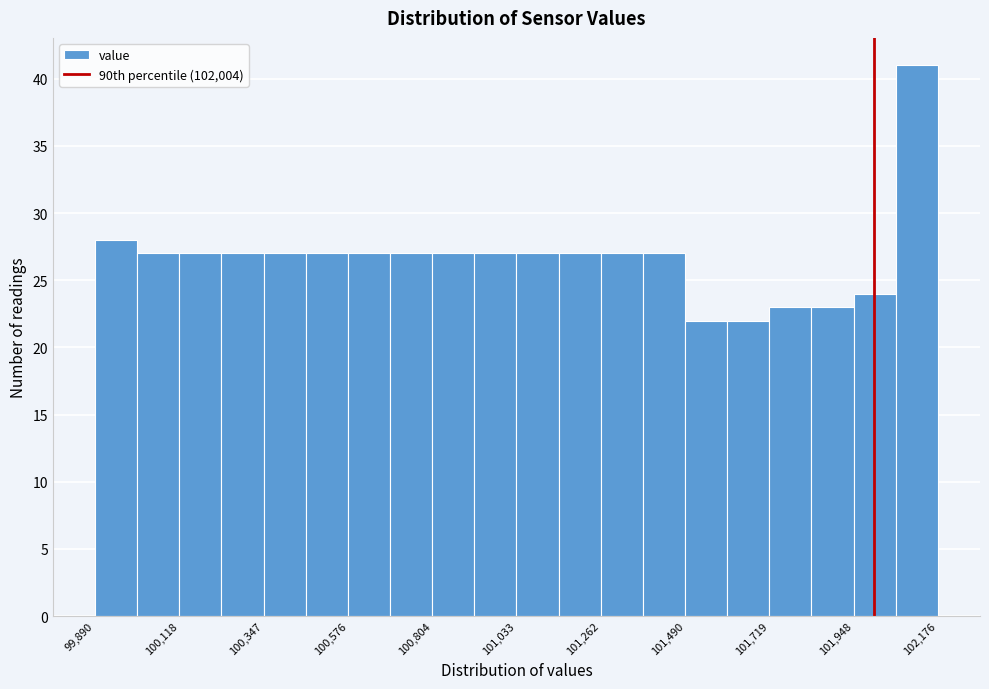

Around what value on the x-axis is the tallest bar? Give the approximate position of its centre, as read against the axis.

102100